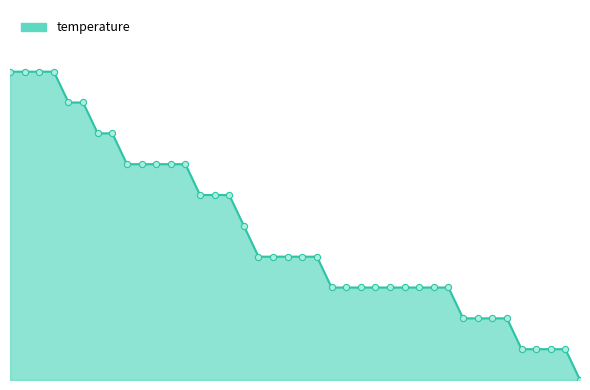

Does the chart have visible grid lines?

No